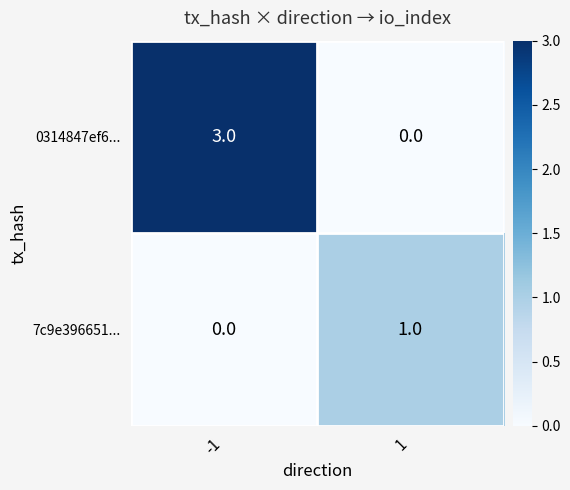

Is the value of 0314847ef6... at -1 greater than the value of 7c9e396651... at -1?

Yes